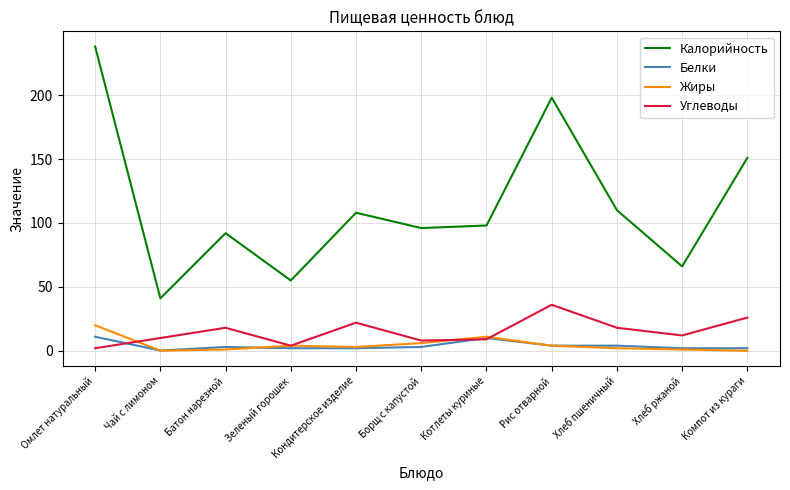

How many distinct data groups are displayed?

4